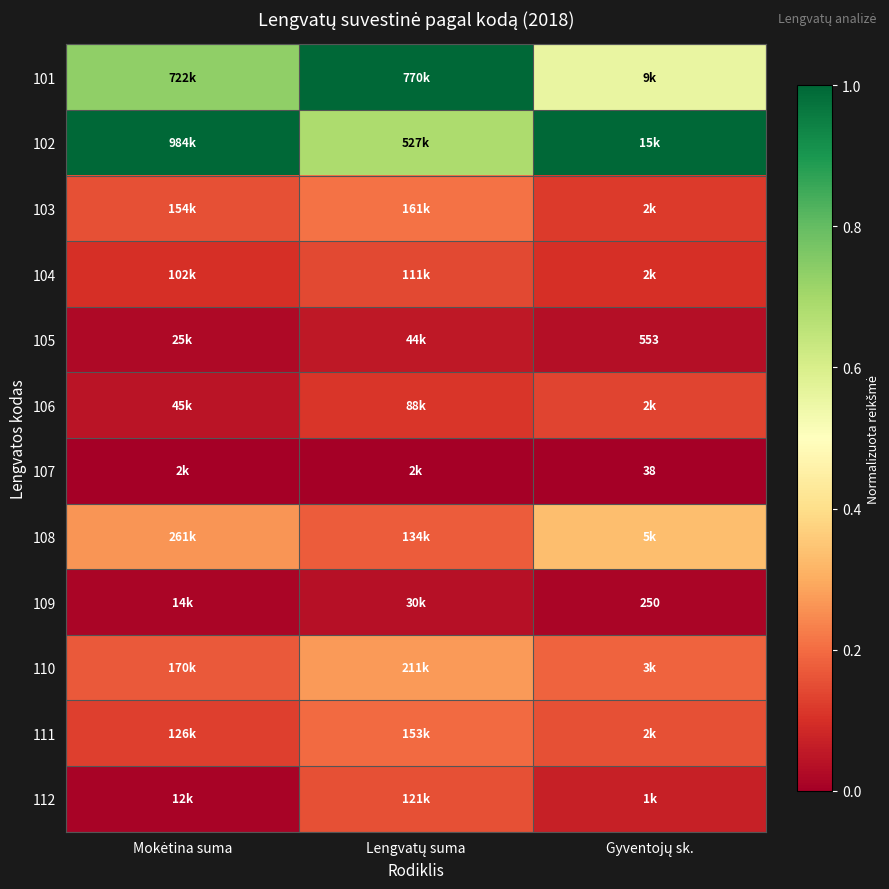

Is it true that 101 equals 1.0 at Lengvatų suma?

True